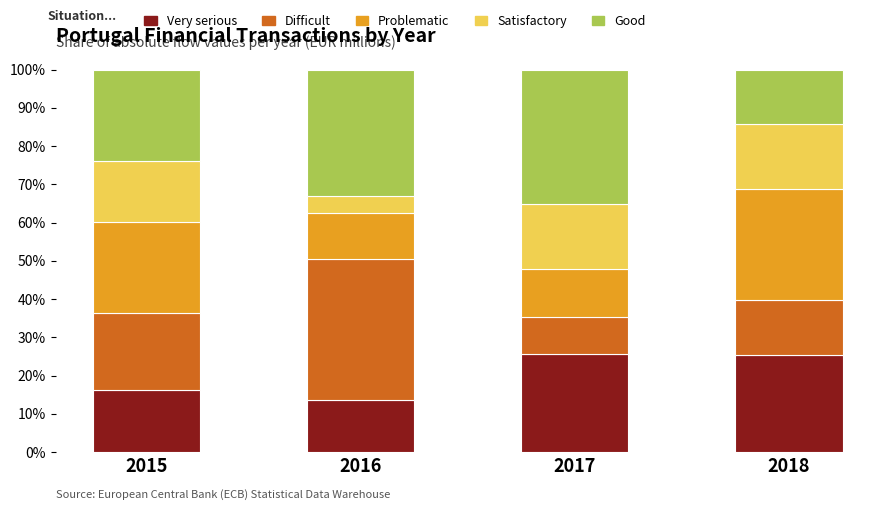

What is the total value across all series at 2017?

100.0